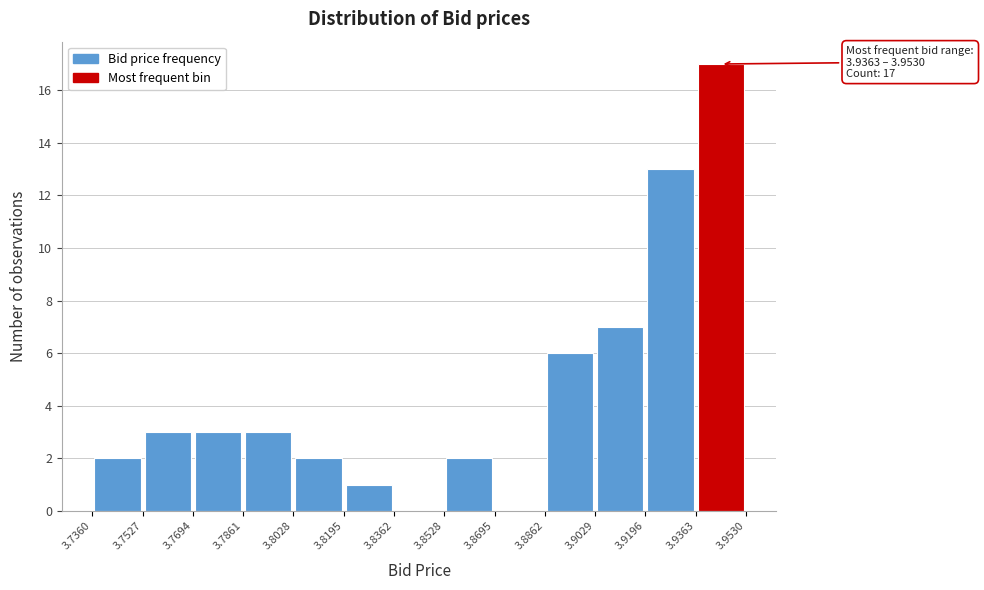

Which range on the x-axis has the tallest bar?

3.9363 to 3.9530